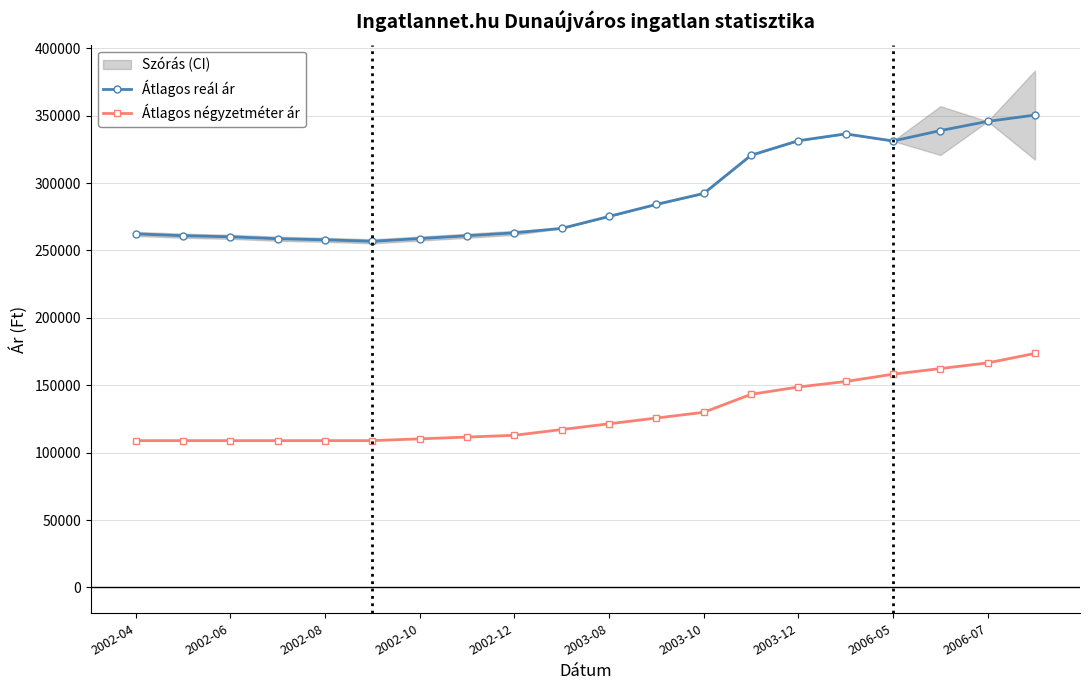

True or false: Átlagos négyzetméter ár and Átlagos reál ár intersect in this chart.

False